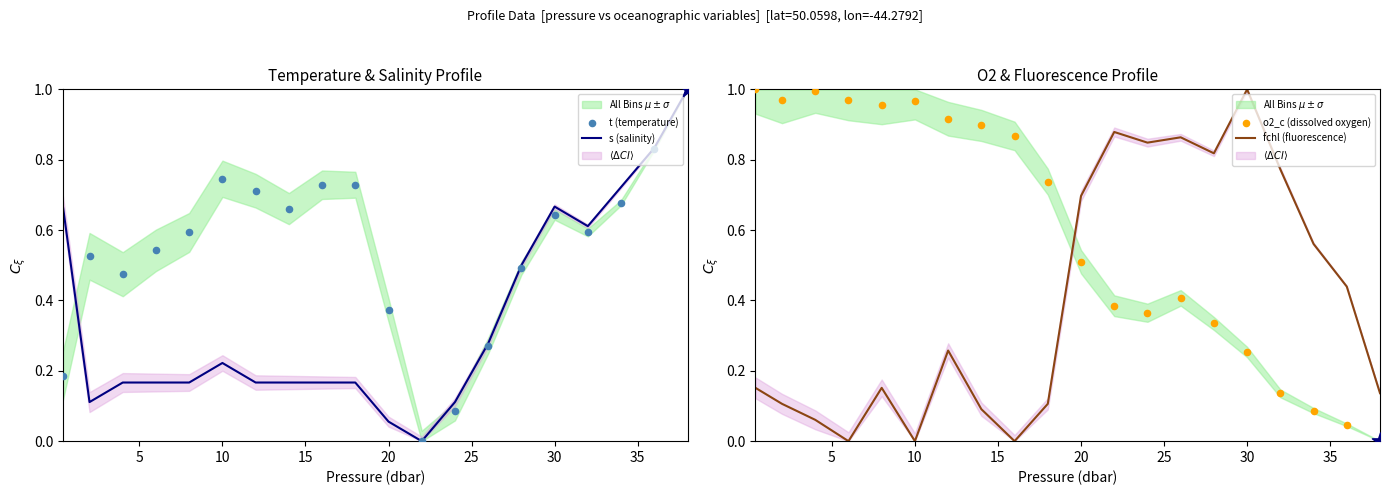

Which series has the largest total across all categories?

o2_c (dissolved oxygen)